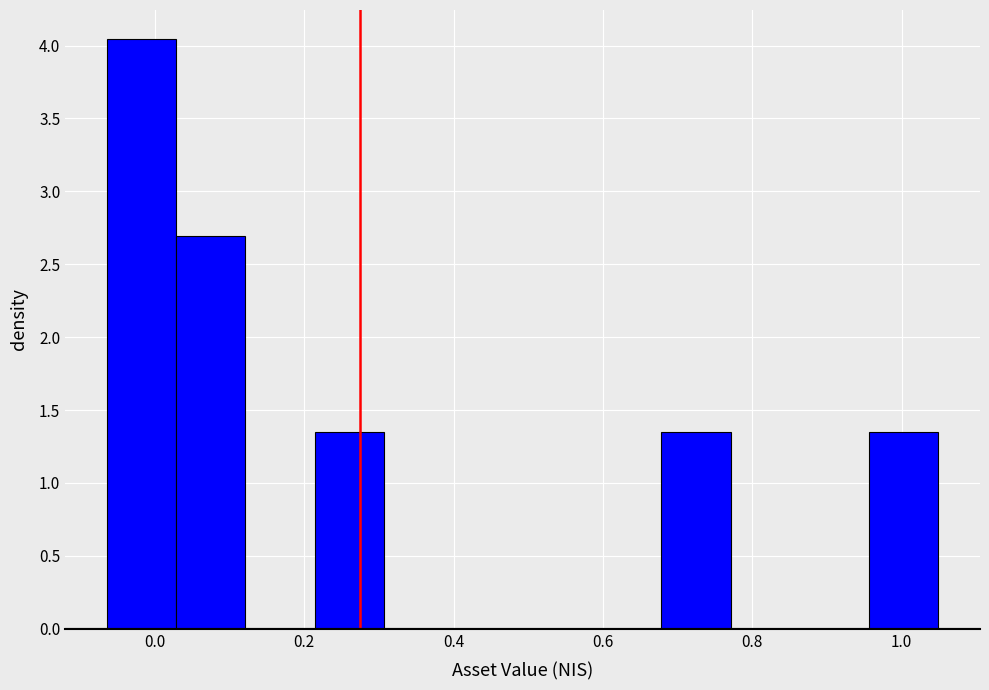

What is the height of the bar covering -0.06 to 0.02 on the x-axis? Neither the bar edges nor the heights are printed on the chart, so give them approximately, as read against the axes.

4.05